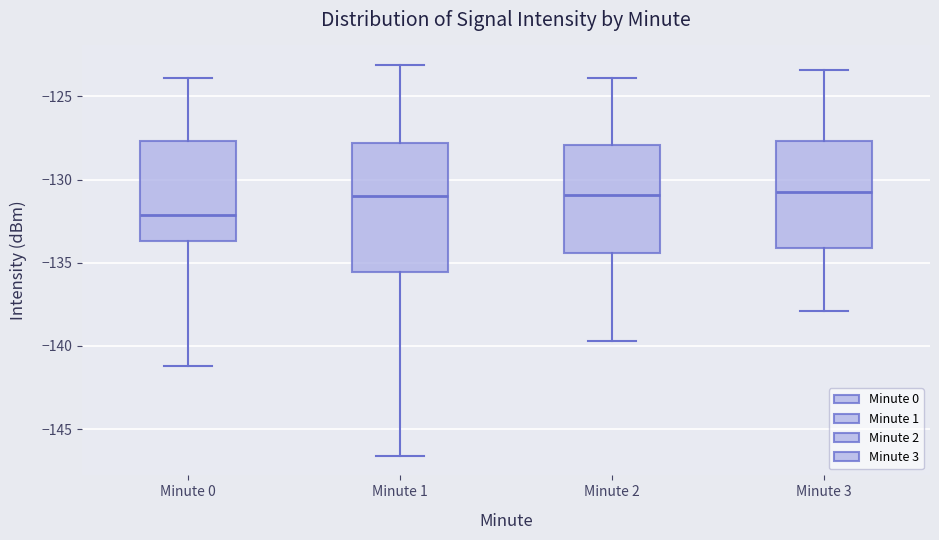

Reading left to right, transcribe this box plot: for each box, give where its median line is, the range the box spans, and where its two whiskers end, as read against the y-axis. The values are not printed on the chart, so give them approximately, as read against the axis.

Minute 0: median -132.0, box -133.5 to -127.5, whiskers -141.0 to -124.0
Minute 1: median -131.0, box -135.5 to -128.0, whiskers -146.5 to -123.0
Minute 2: median -131.0, box -134.5 to -128.0, whiskers -139.5 to -124.0
Minute 3: median -130.5, box -134.0 to -127.5, whiskers -138.0 to -123.5